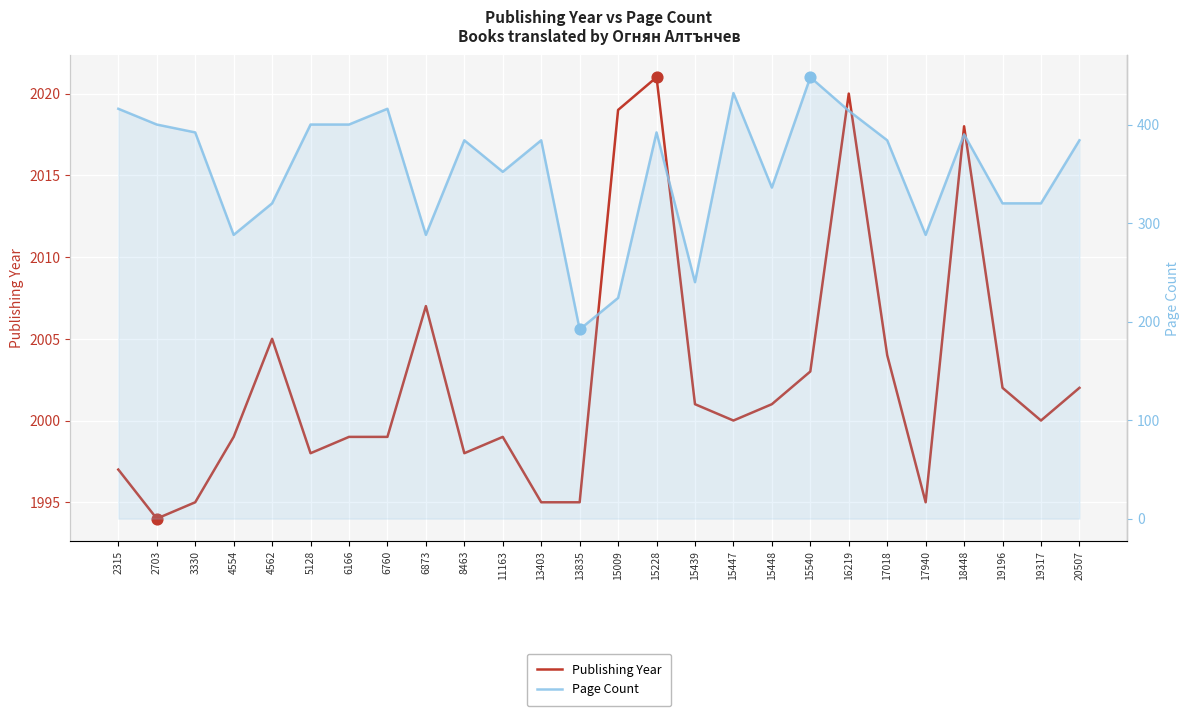

Which series contains the highest Y value?

Publishing Year